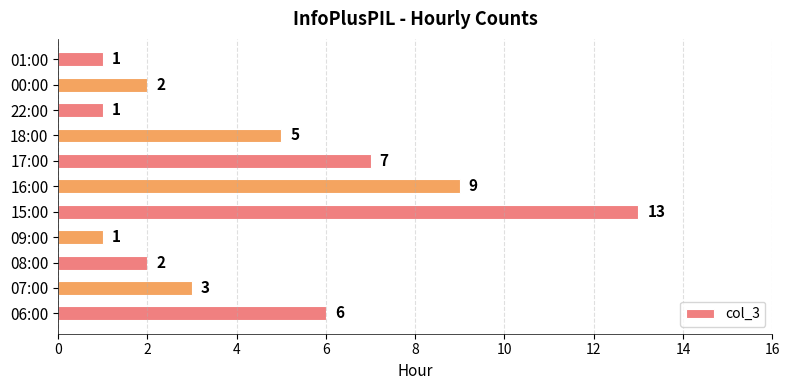

Approximately how many times larger is the value at 07:00 compared to 16:00?

0.3